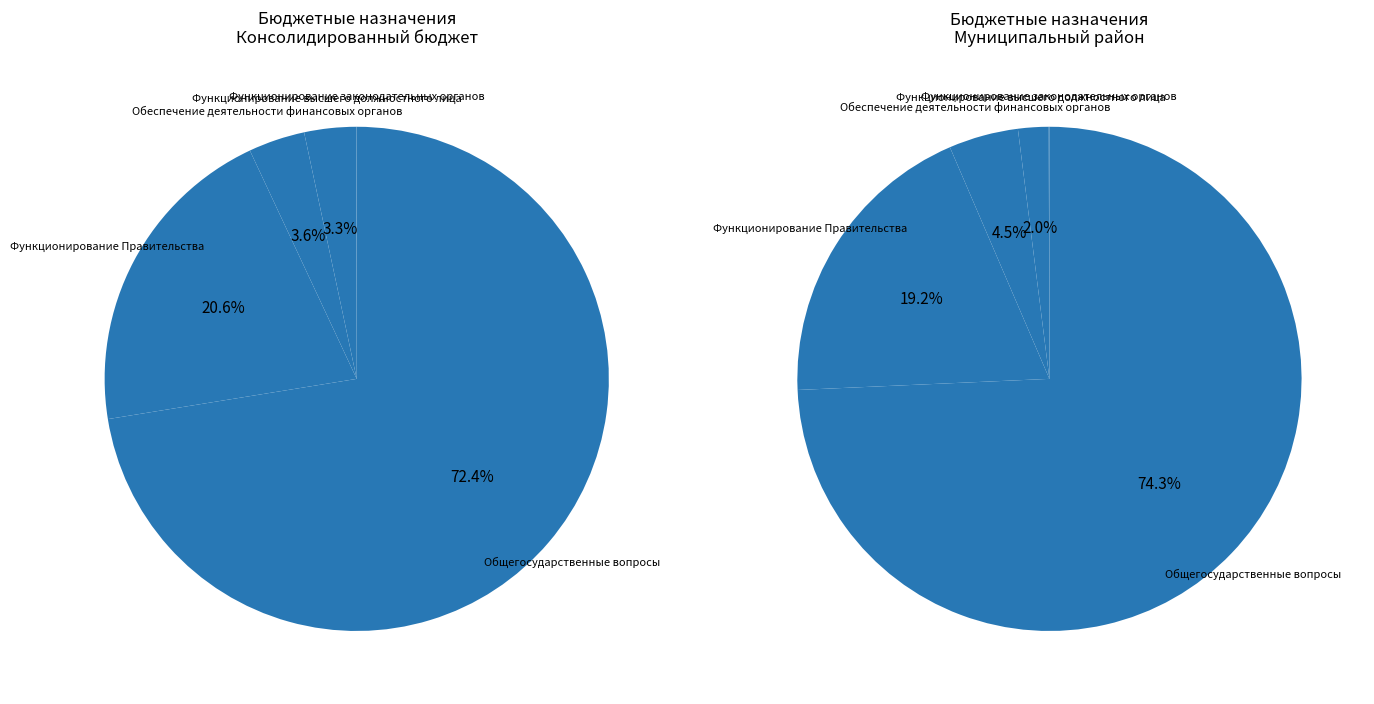

How much of the chart is everything except Функционирование Правительства?

79.4%